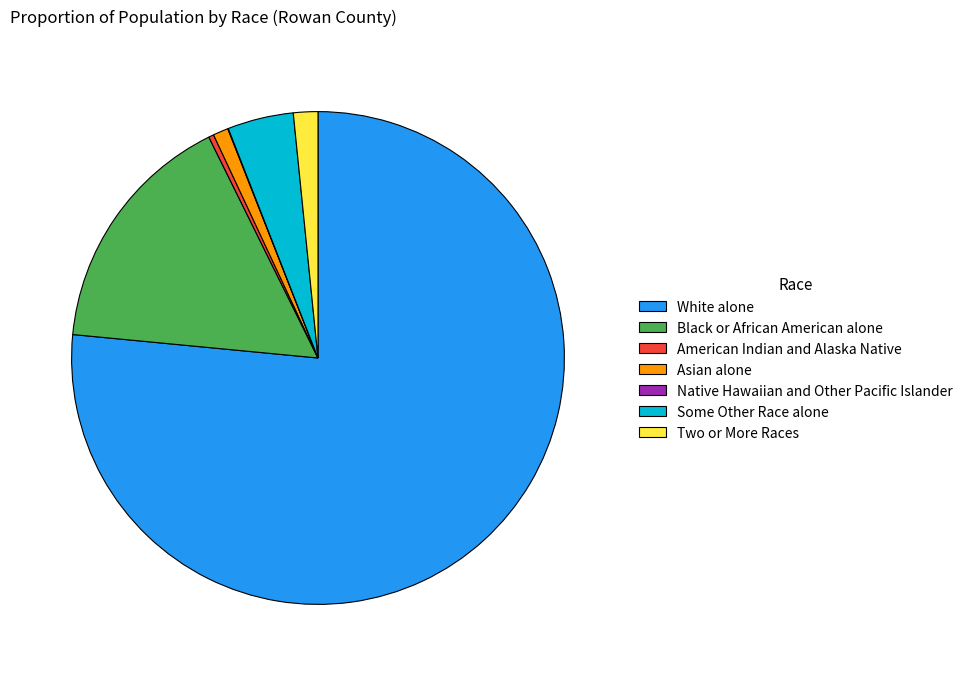

Which slice represents more than half of the pie?

White alone